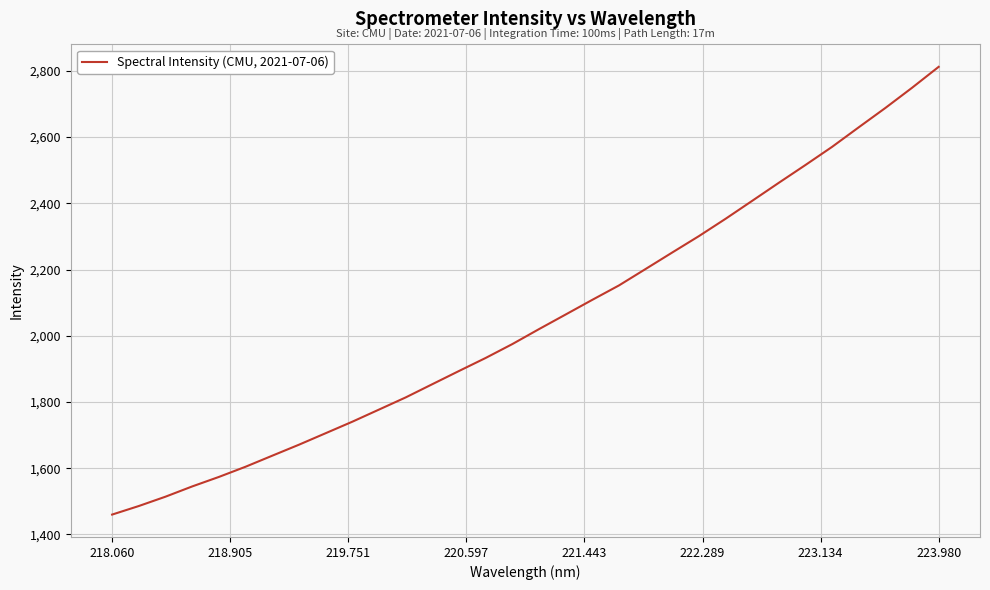

What is the difference between the maximum and minimum values?

1352.0